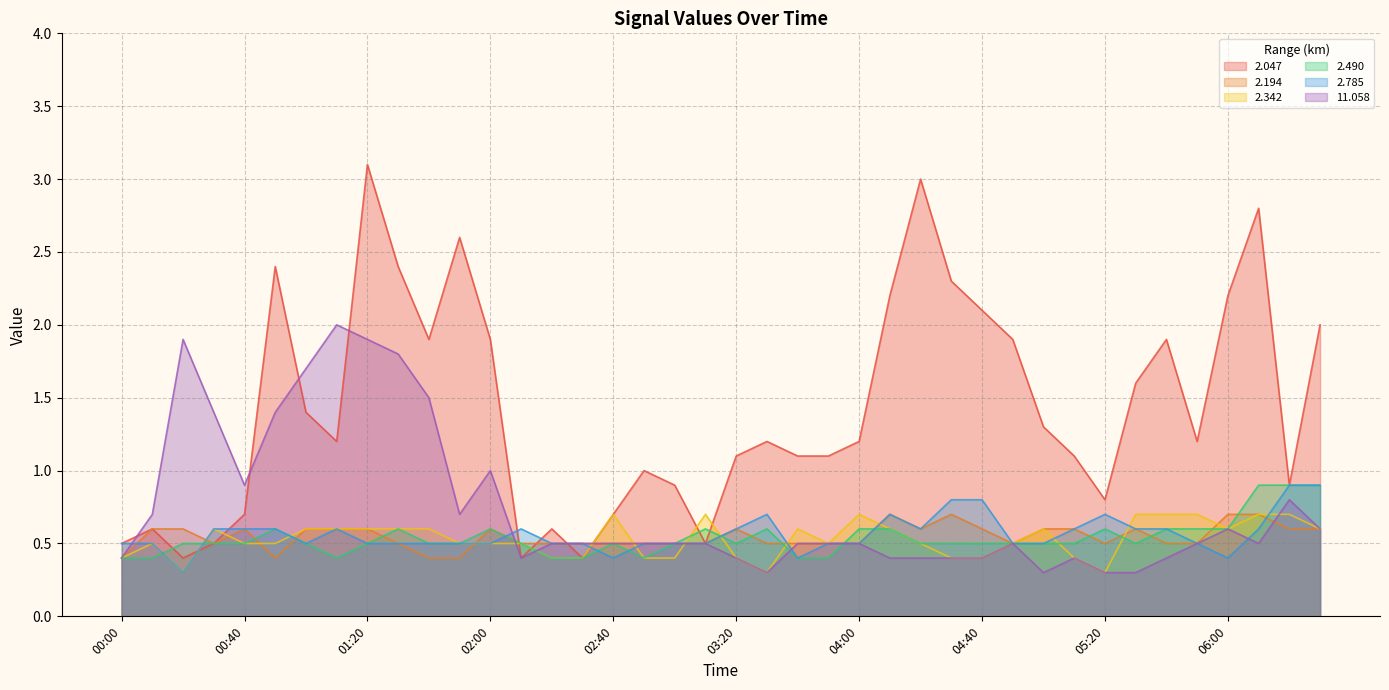

What is the difference between the maximum and minimum values in the 2.490 series?

0.5